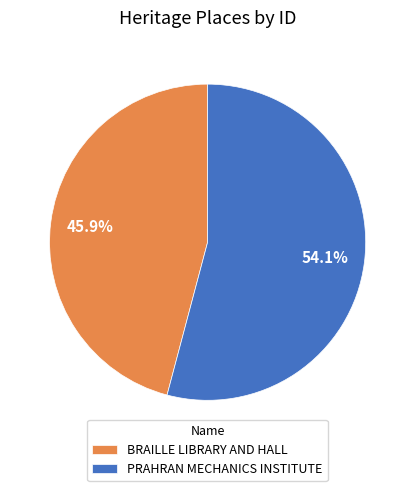

How many slices are in this pie chart?

2